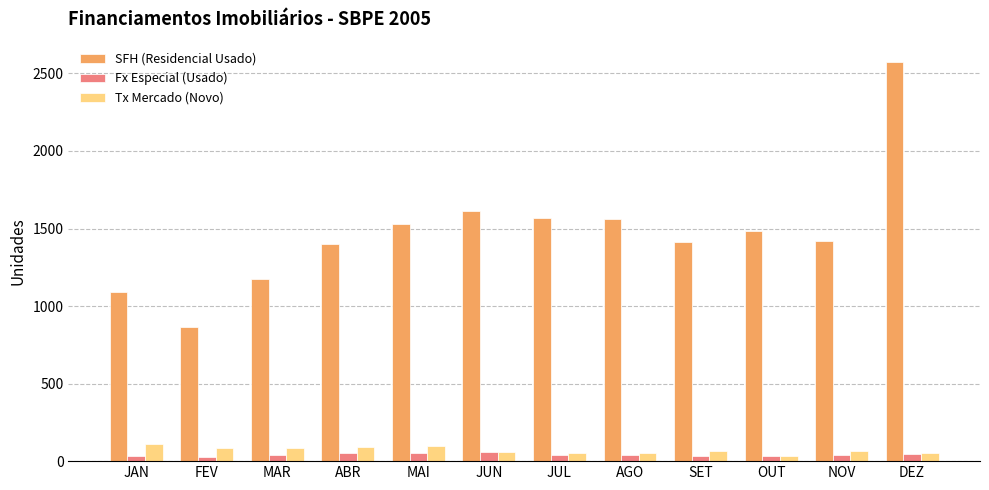

Which series has the largest total across all categories?

SFH (Residencial Usado)